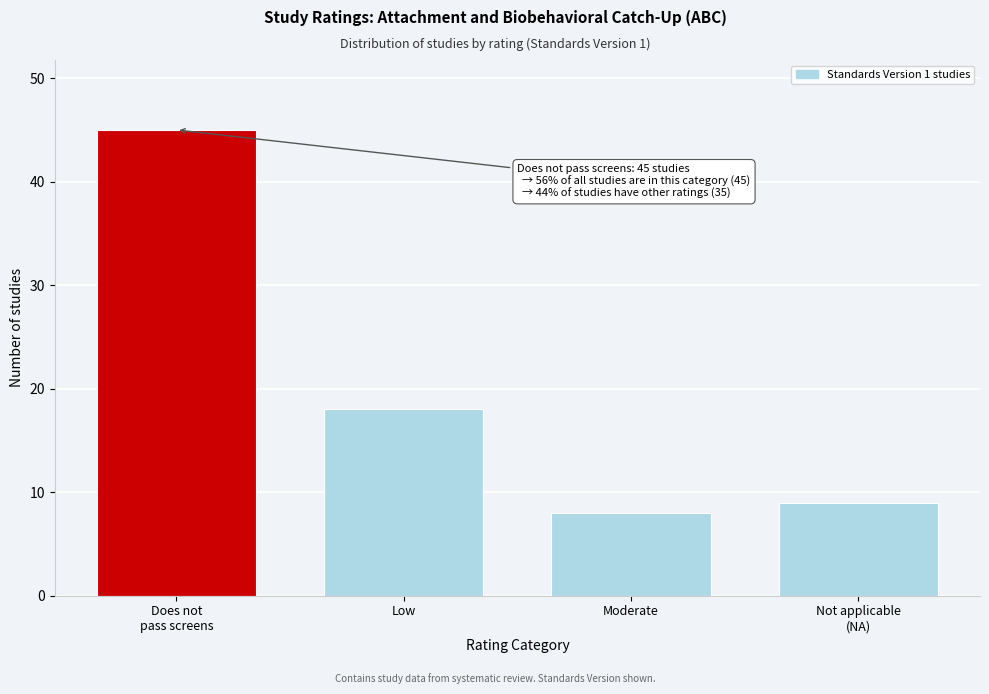

Reading right to left, list all the values displayed in this chart.

9	8	18	45